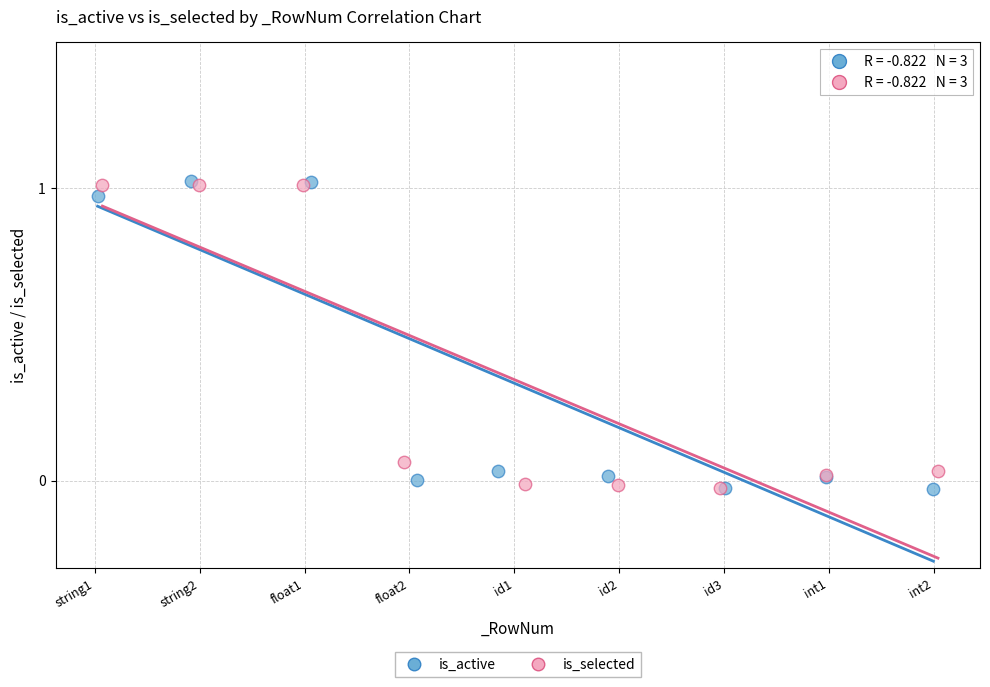

What are all the series names shown in the legend?

is_active, is_selected